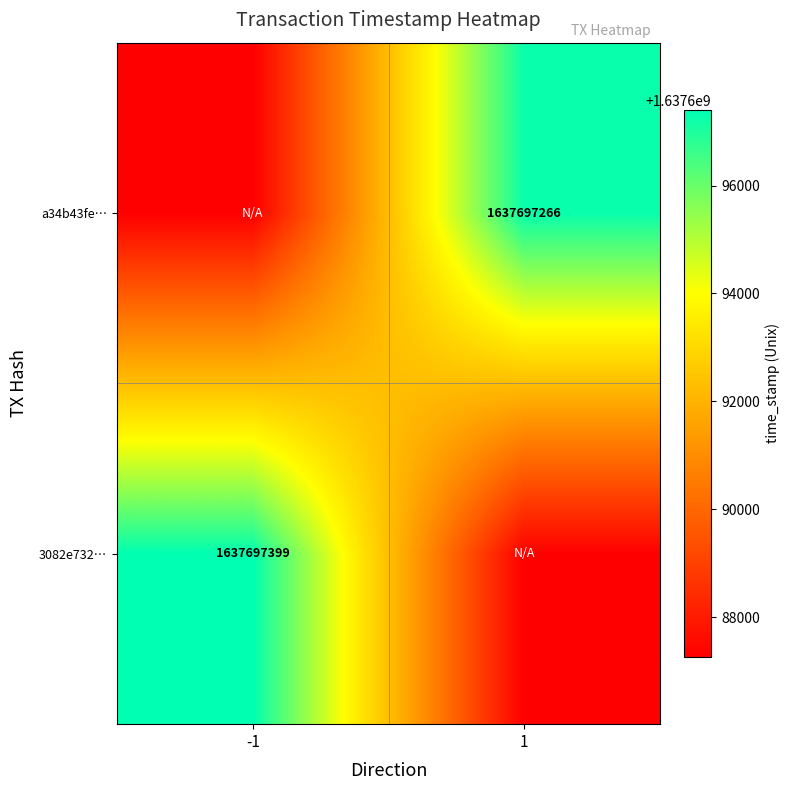

The 3082e732… series shows 1637697399 at -1. True or false?

True